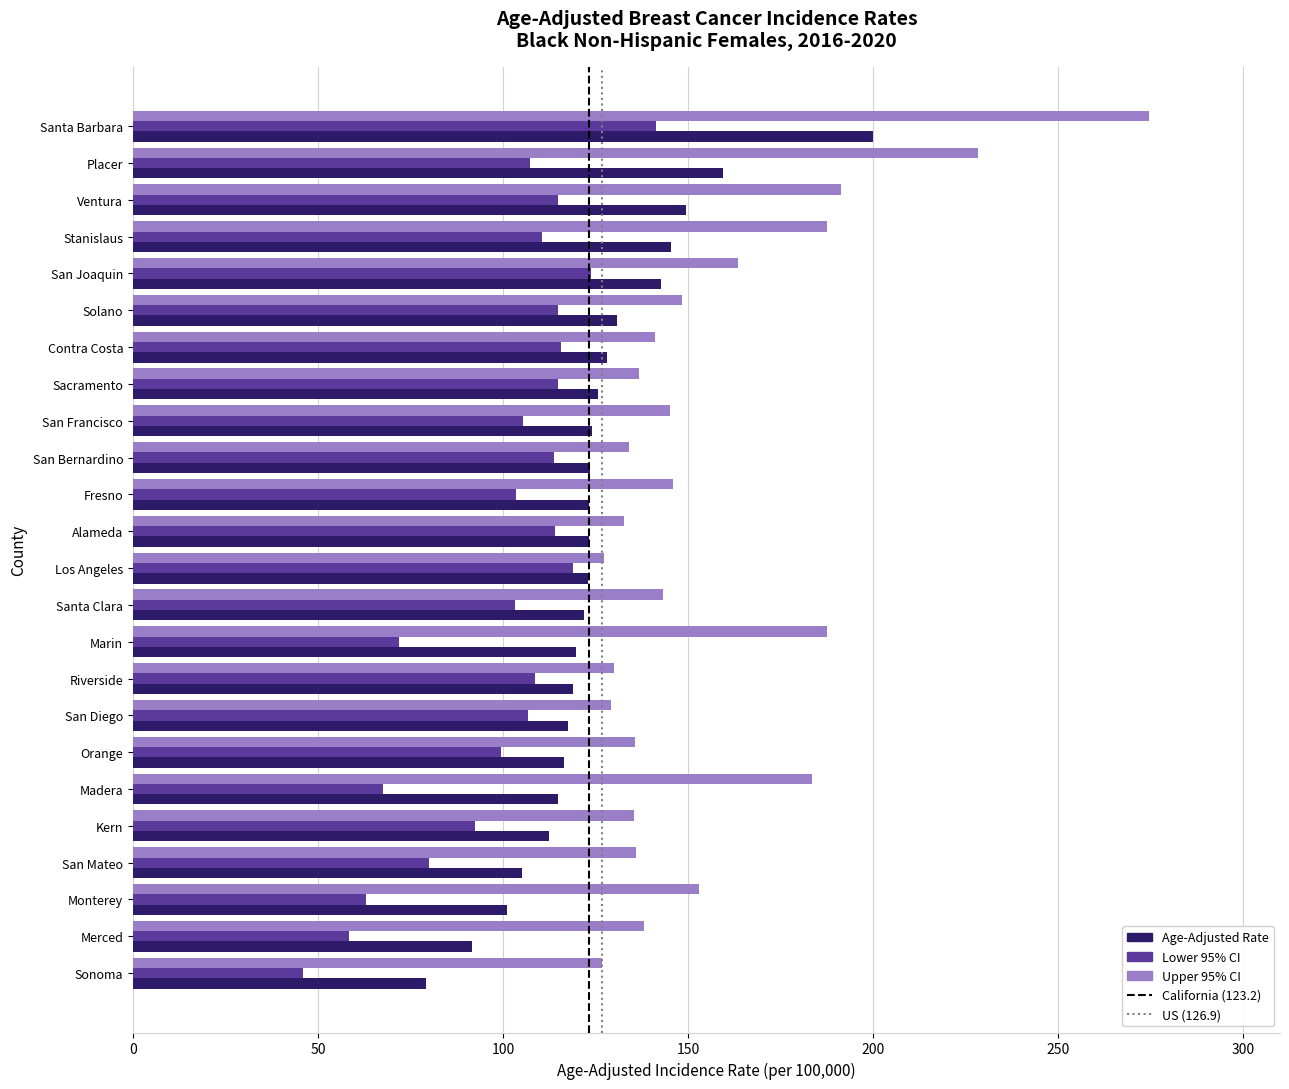

Which series has the largest total across all categories?

Upper 95% CI